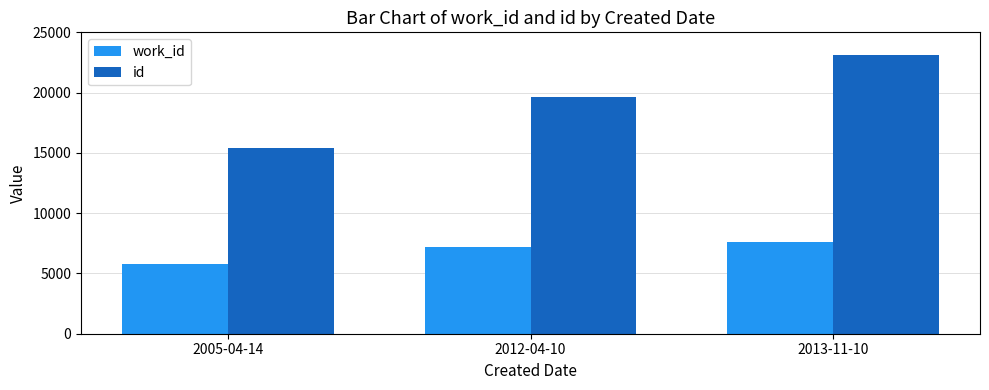

What is the sum of the id values at 2013-11-10 and 2005-04-14?

38581